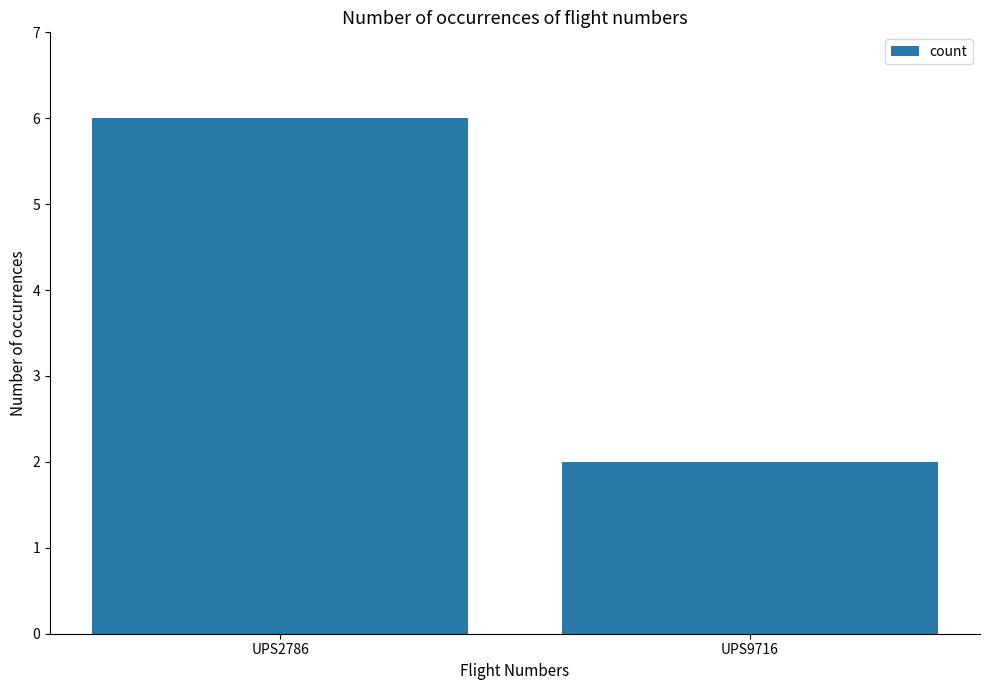

Is it true that the value at UPS2786 is 6?

True